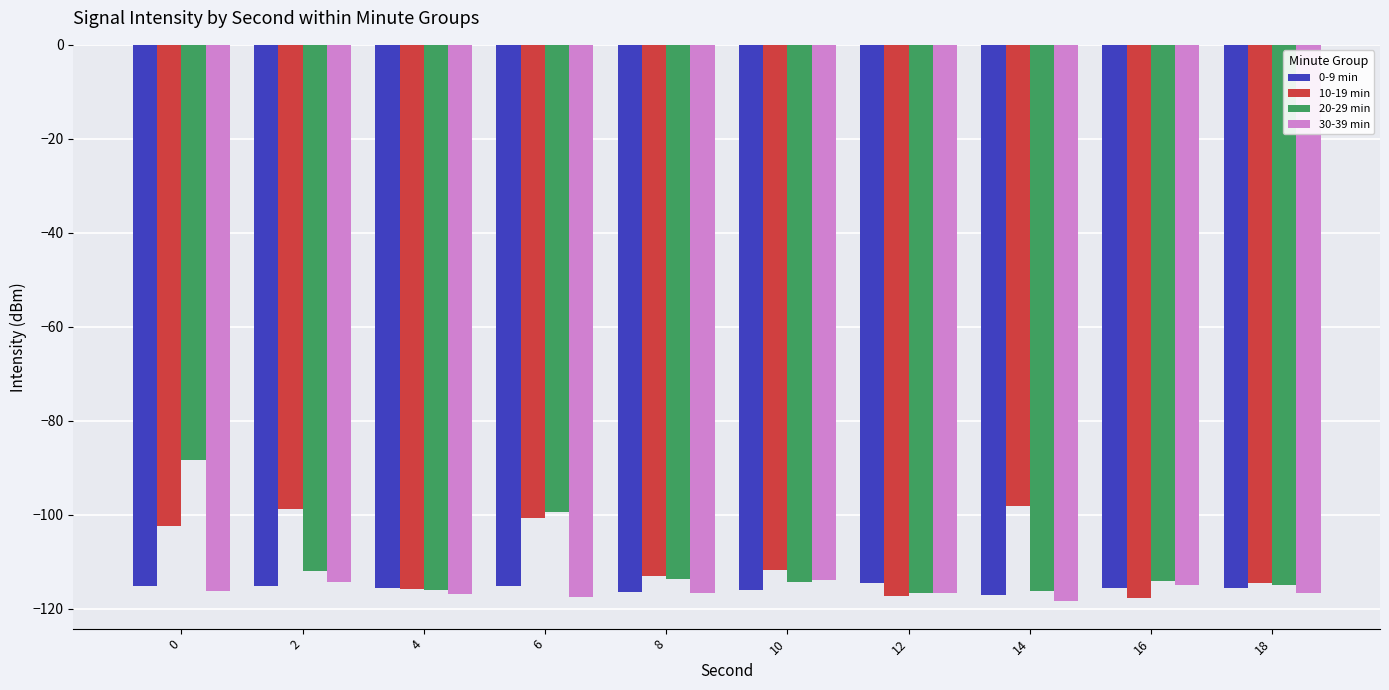

What is the approximate value of 20-29 min at 18?

-114.9